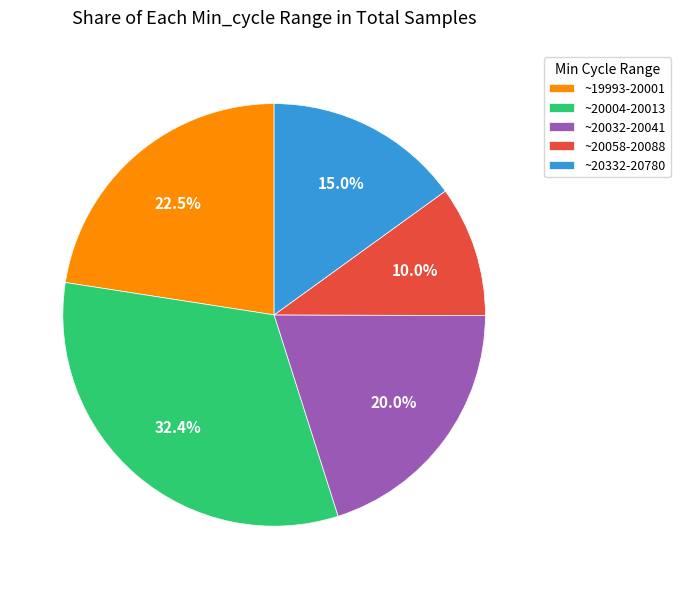

What is the largest slice in the pie chart?

~20004-20013